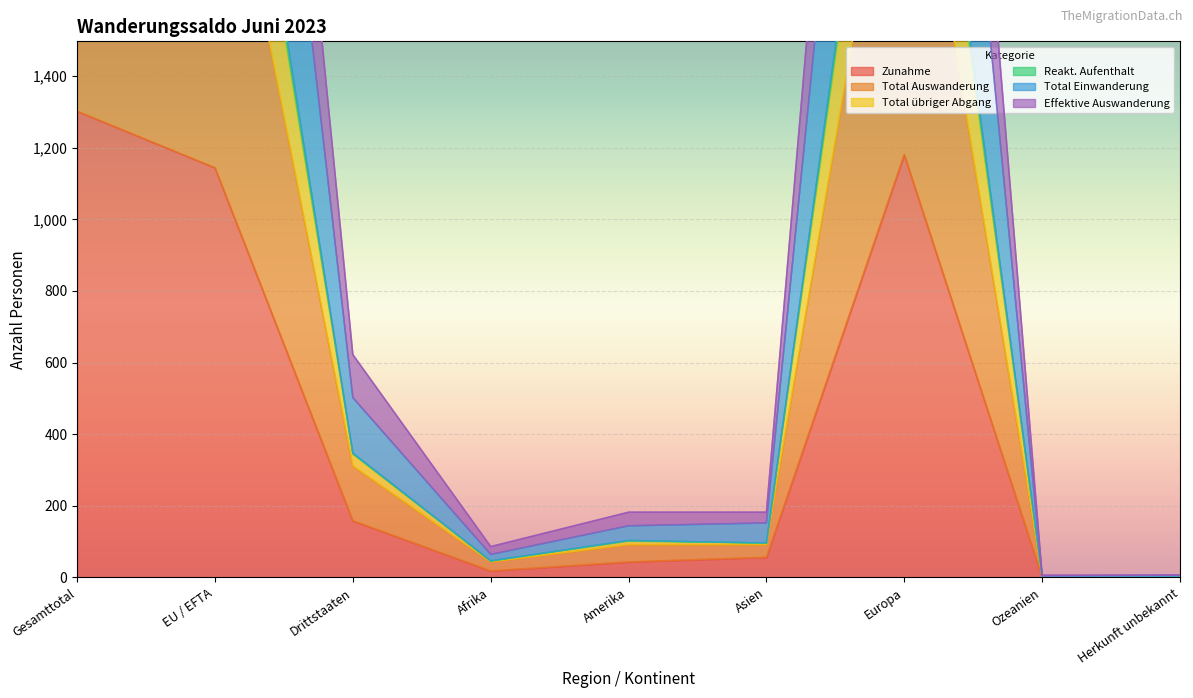

At how many categories does at least one series exceed 1249?

3